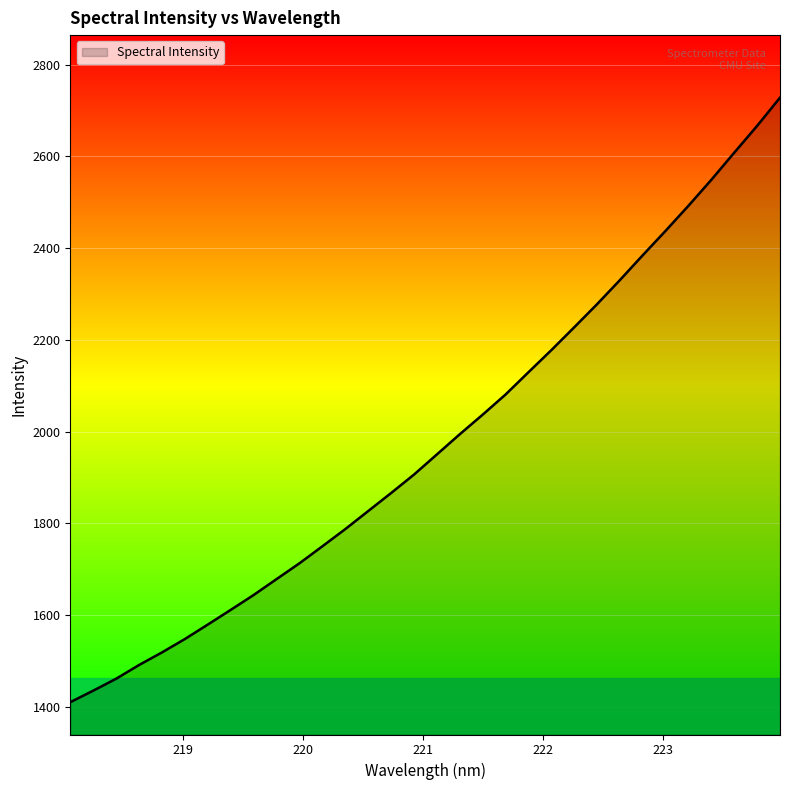

How many series are shown in this chart?

1